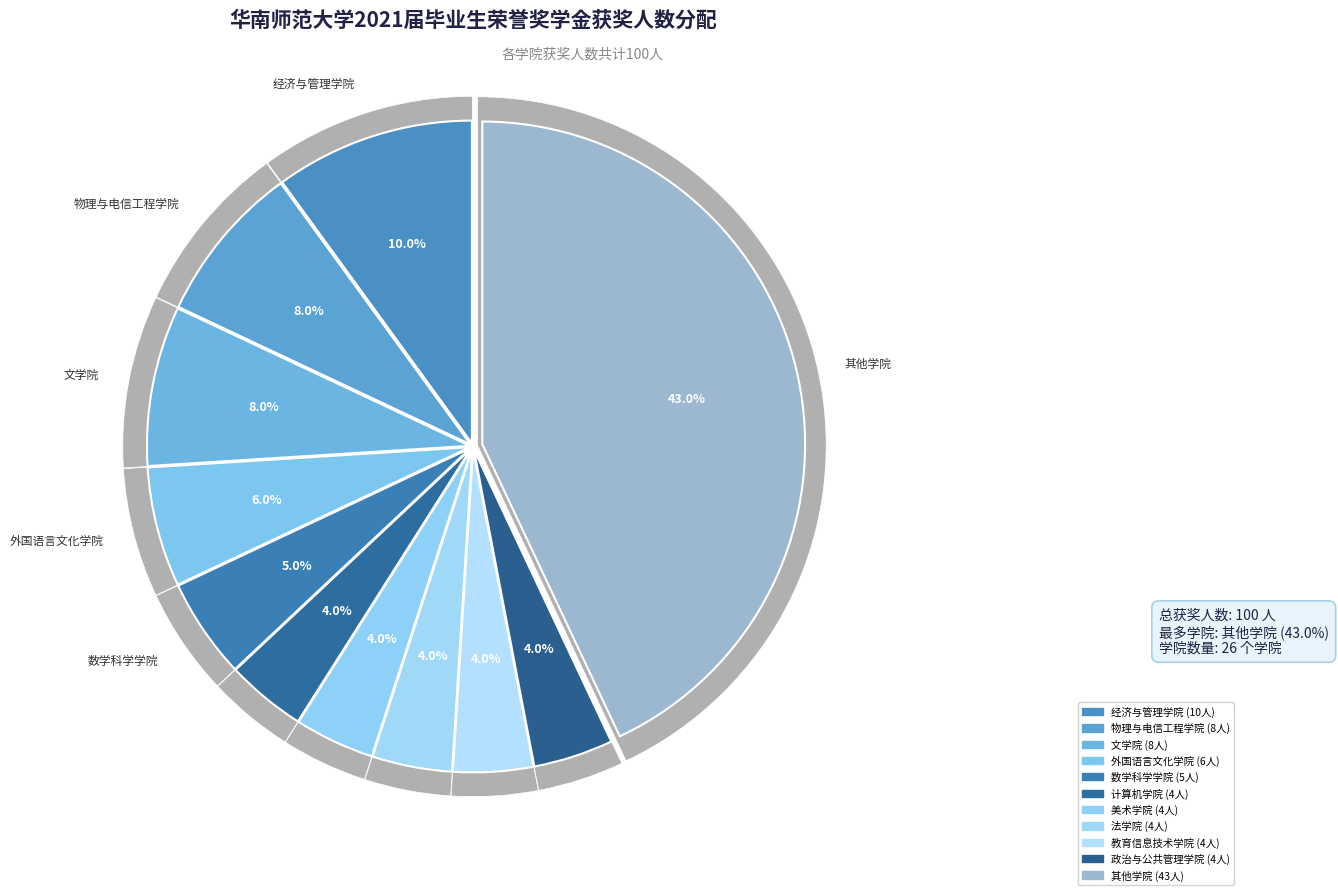

True or false: 生命科学学院 accounts for 1% of the total.

False